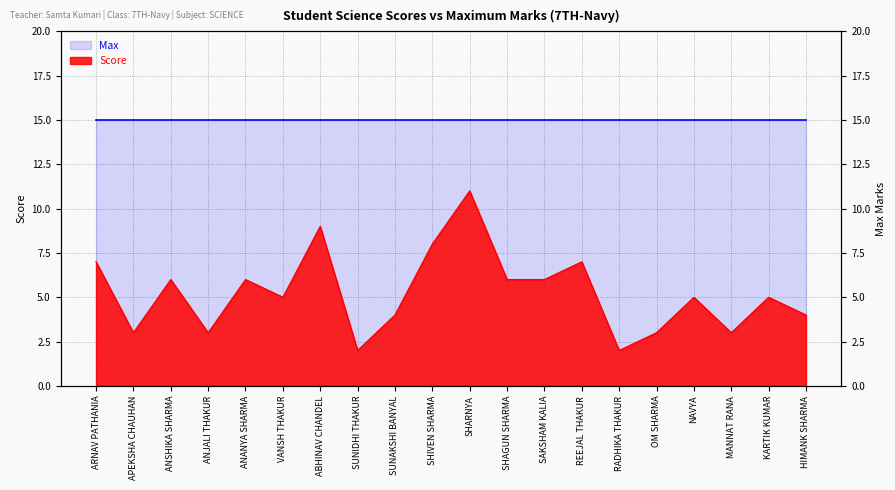

What is the difference between the maximum and minimum values?

9